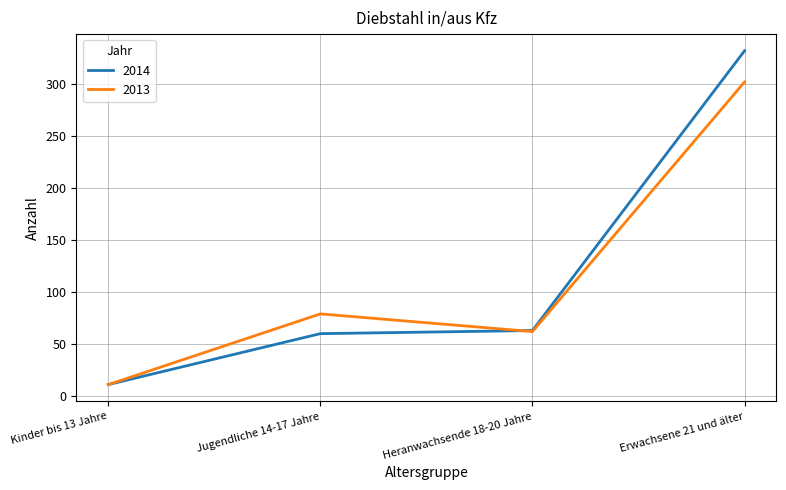

Which series has the largest range (max minus min)?

2014